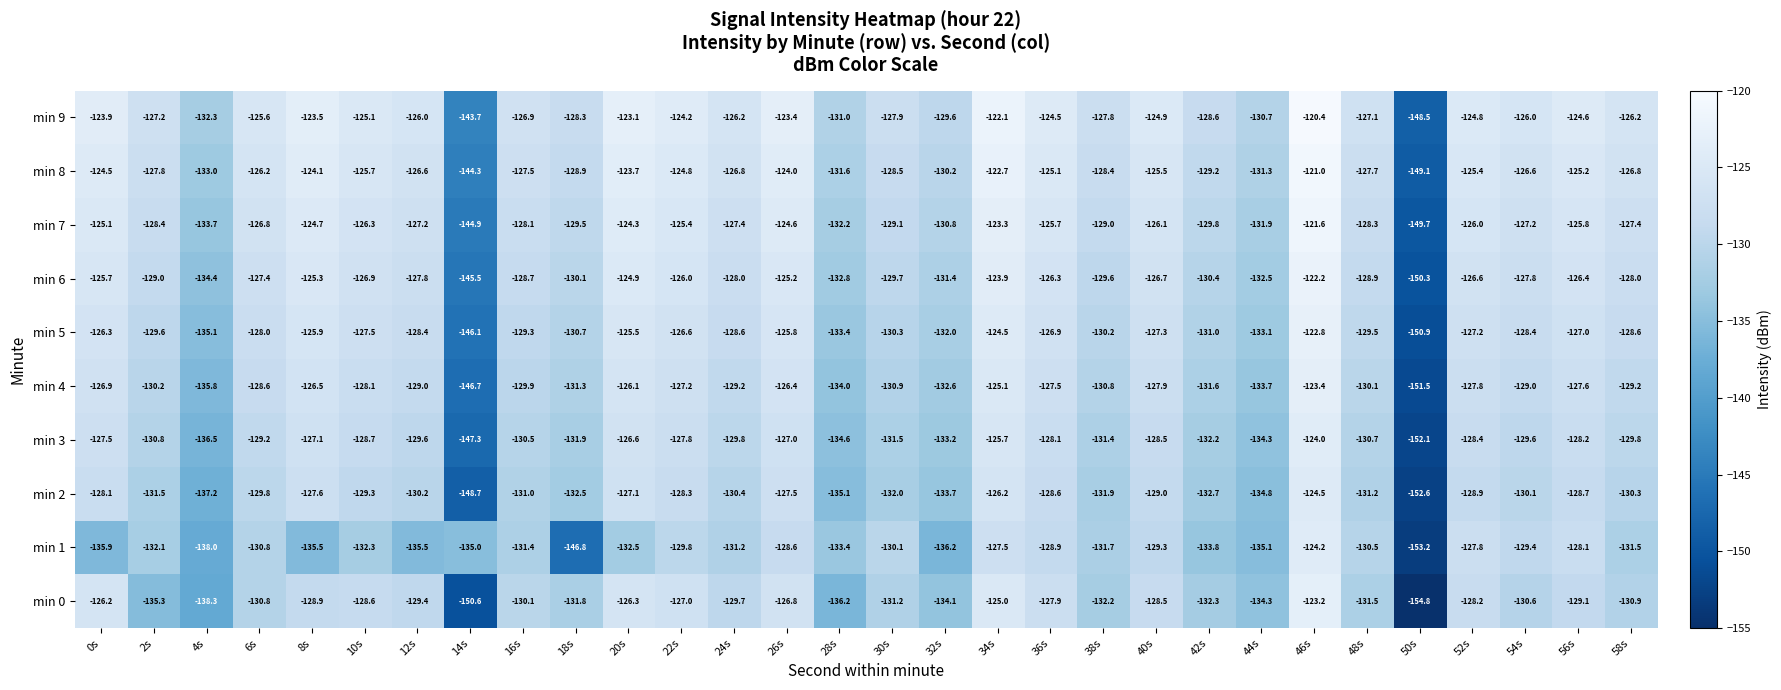

Which series has the widest spread of values?

min 0